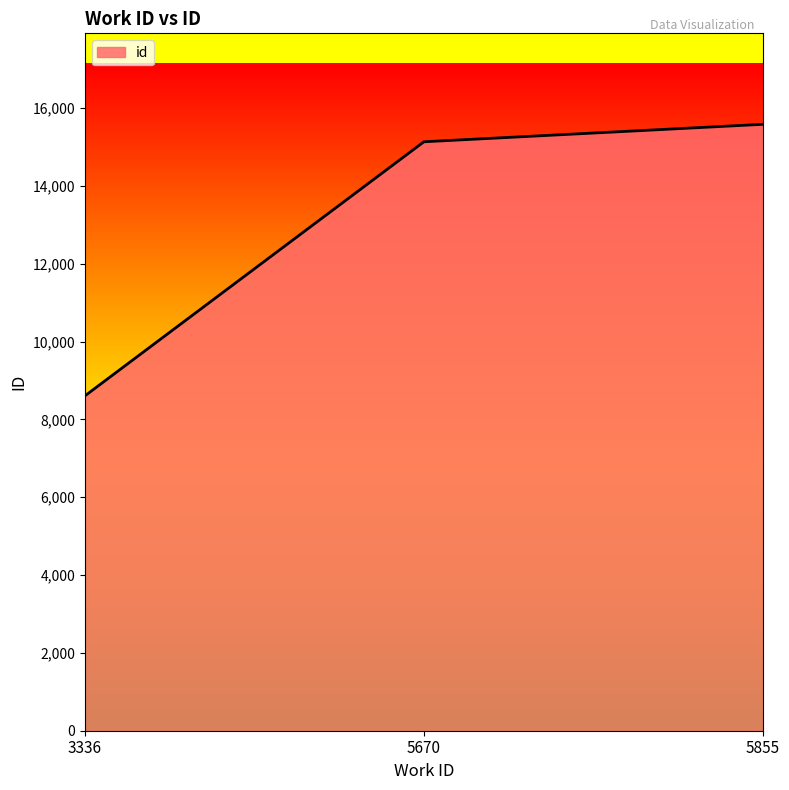

At which label is the value closest to 12097?

5670